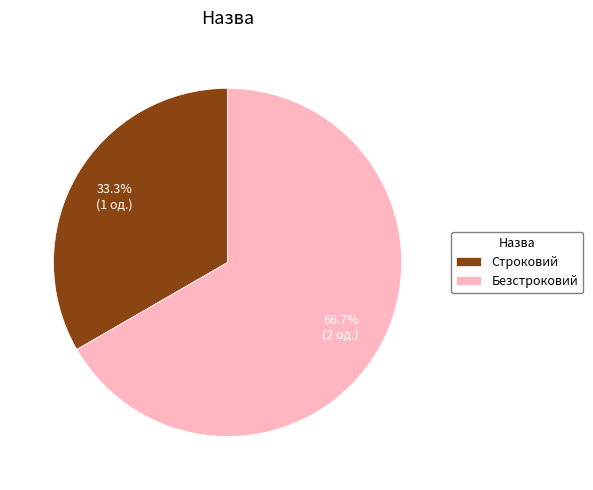

Which category accounts for the majority?

Безстроковий